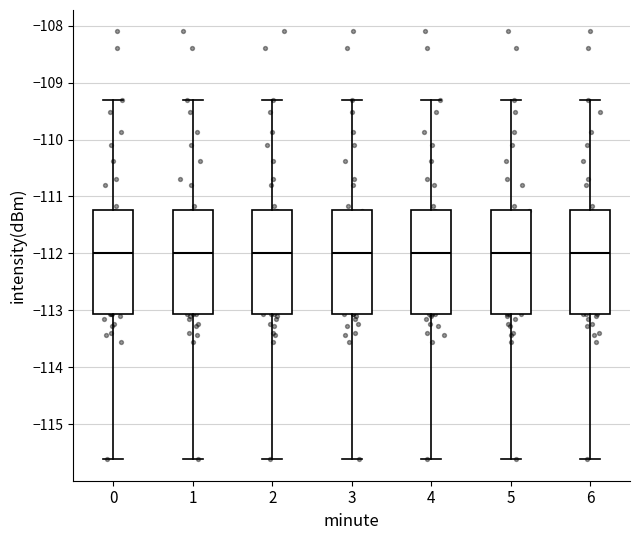

Reading left to right, read every box against the y-axis: the position of its median line, the range the box covers, and the ends of its whiskers. The values are not printed on the chart, so give them approximately, as read against the axis.

0: median -112.0, box -113.1 to -111.2, whiskers -115.6 to -109.3
1: median -112.0, box -113.1 to -111.2, whiskers -115.6 to -109.3
2: median -112.0, box -113.1 to -111.2, whiskers -115.6 to -109.3
3: median -112.0, box -113.1 to -111.2, whiskers -115.6 to -109.3
4: median -112.0, box -113.1 to -111.2, whiskers -115.6 to -109.3
5: median -112.0, box -113.1 to -111.2, whiskers -115.6 to -109.3
6: median -112.0, box -113.1 to -111.2, whiskers -115.6 to -109.3